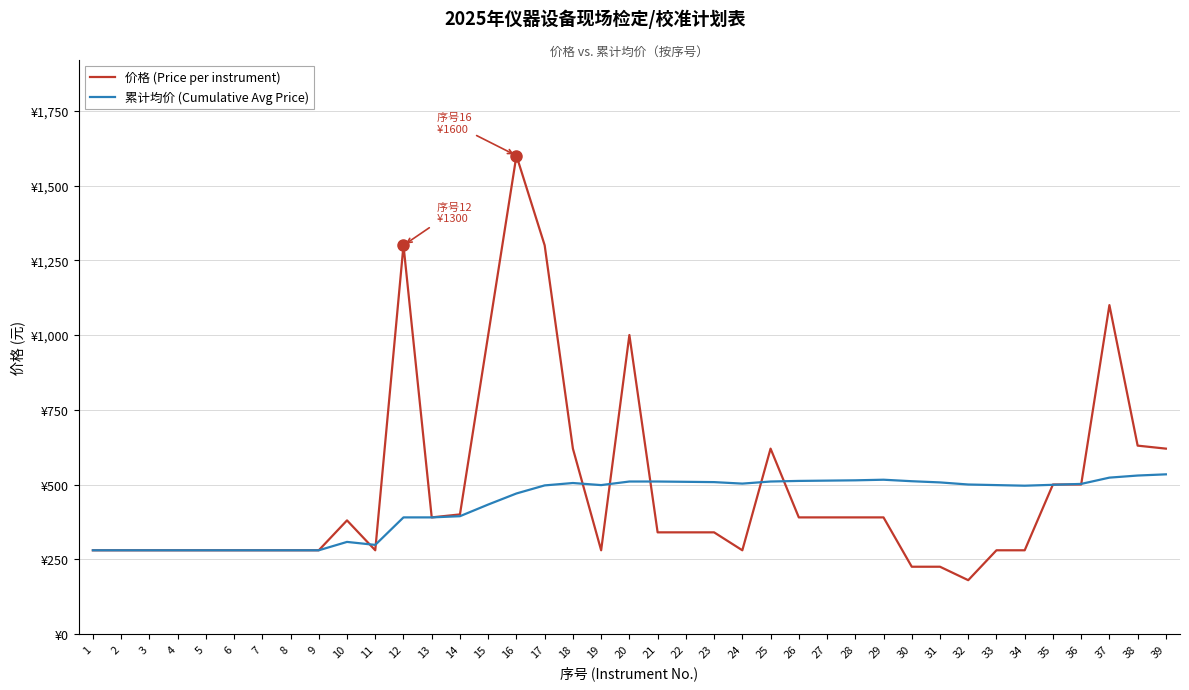

Which series ends up on top after the final intersection of 价格 (Price per instrument) and 累计均价 (Cumulative Avg Price)?

价格 (Price per instrument)